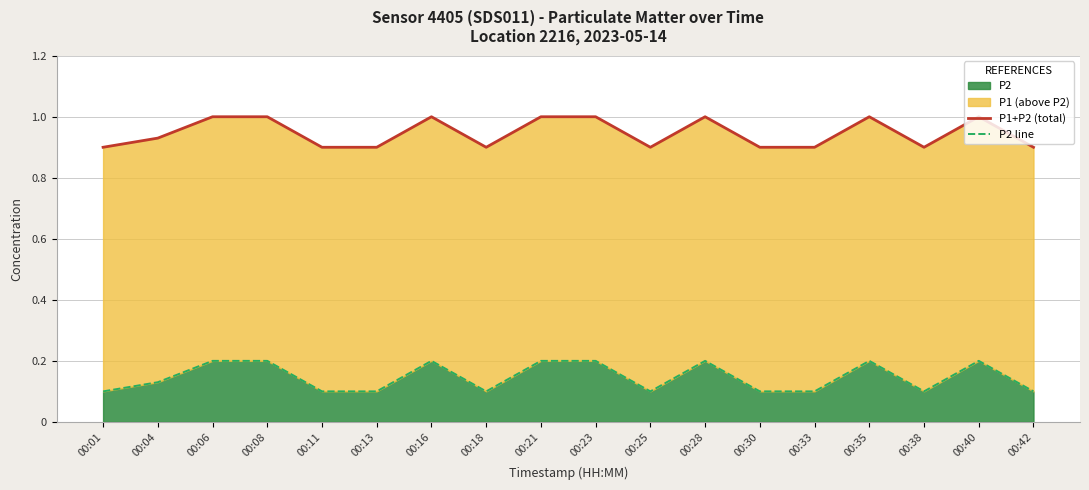

Which label corresponds to the largest value in the chart?

00:06